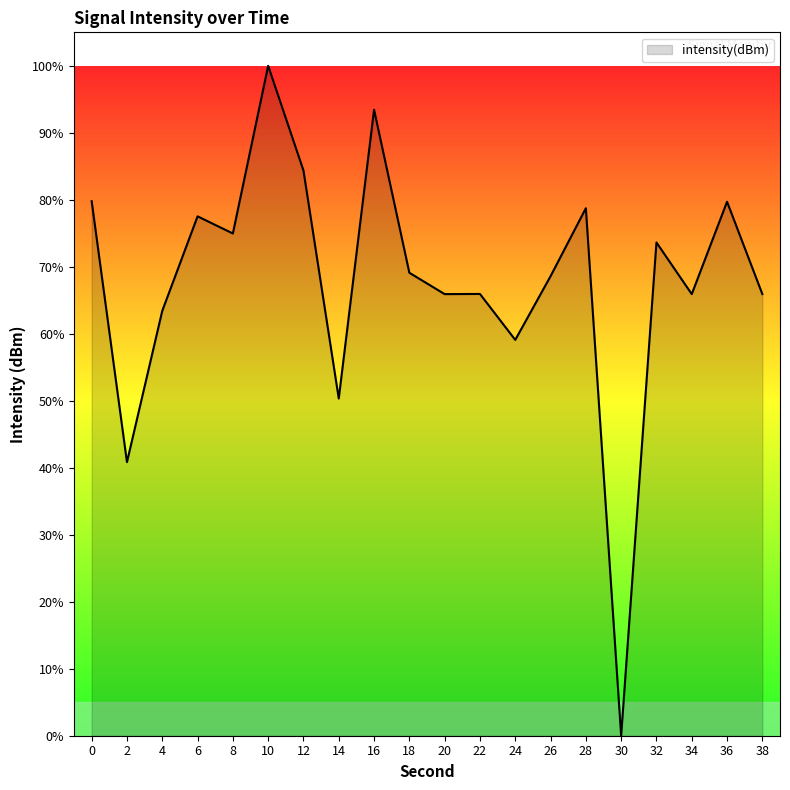

At which category does the data reach its first local peak?

6